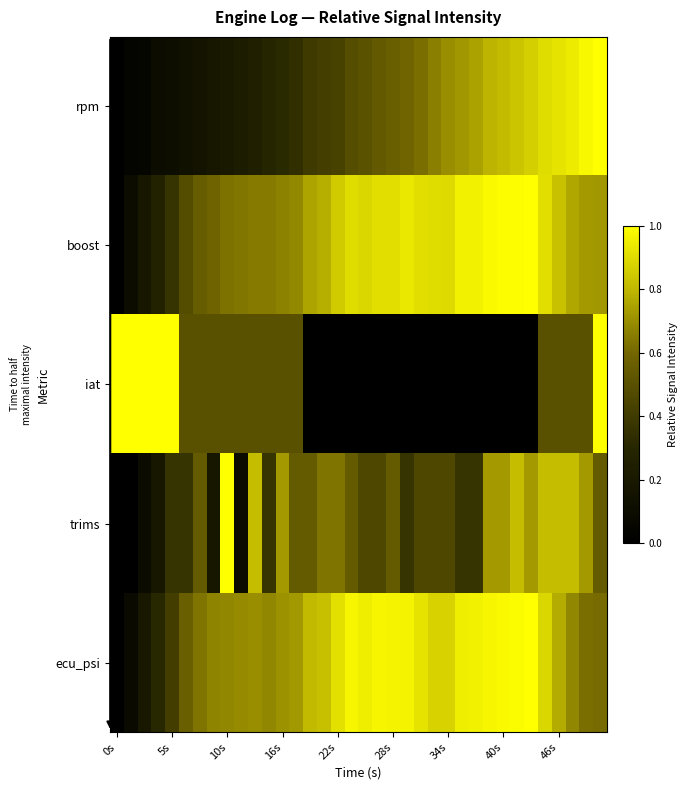

How many distinct data groups are displayed?

5